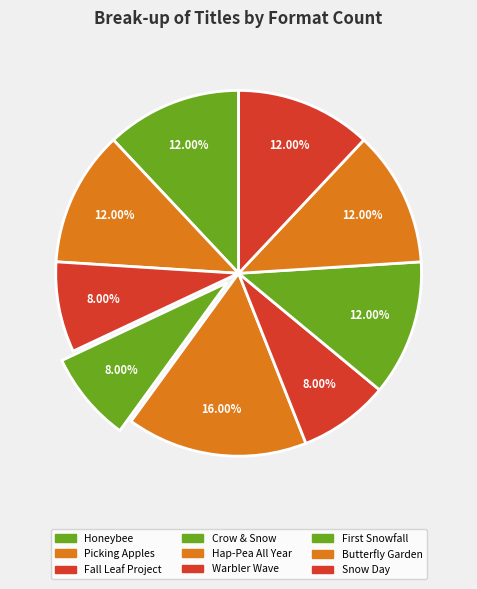

What is the change in value from Hap-Pea All Year to Snow Day?

-1